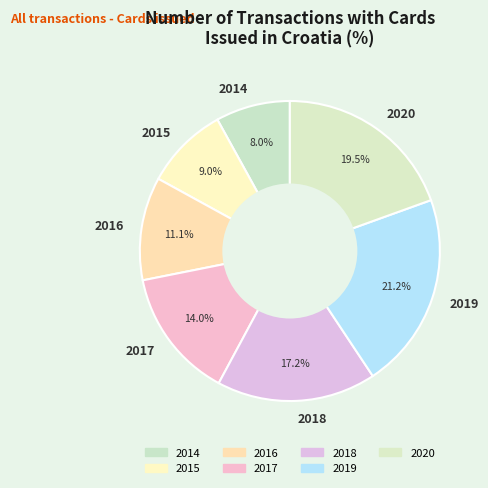

Does 2016 represent more than half of the total?

No